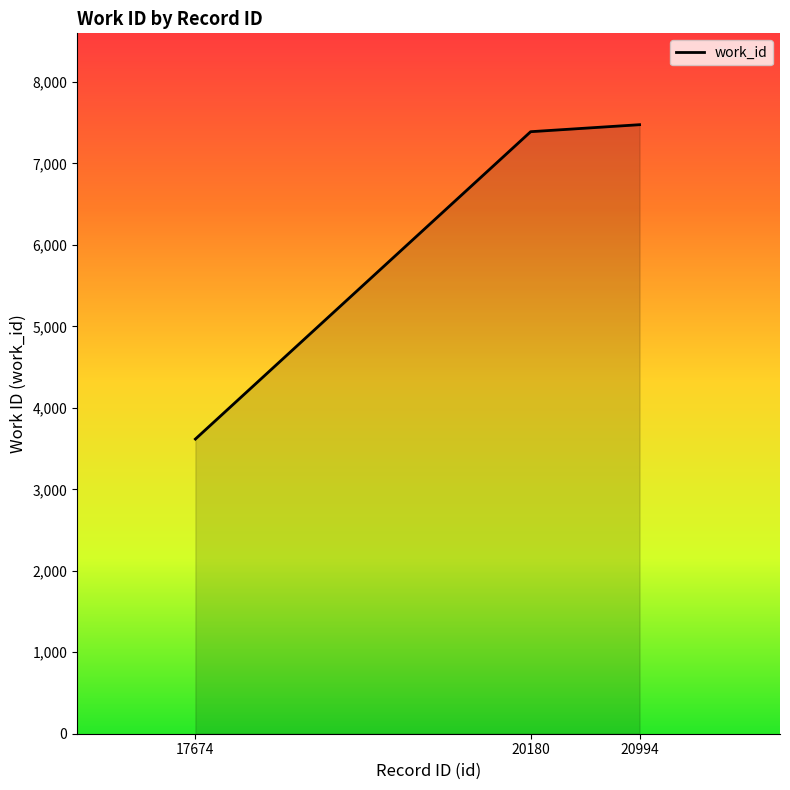

What is the difference between the maximum and minimum values?

3859